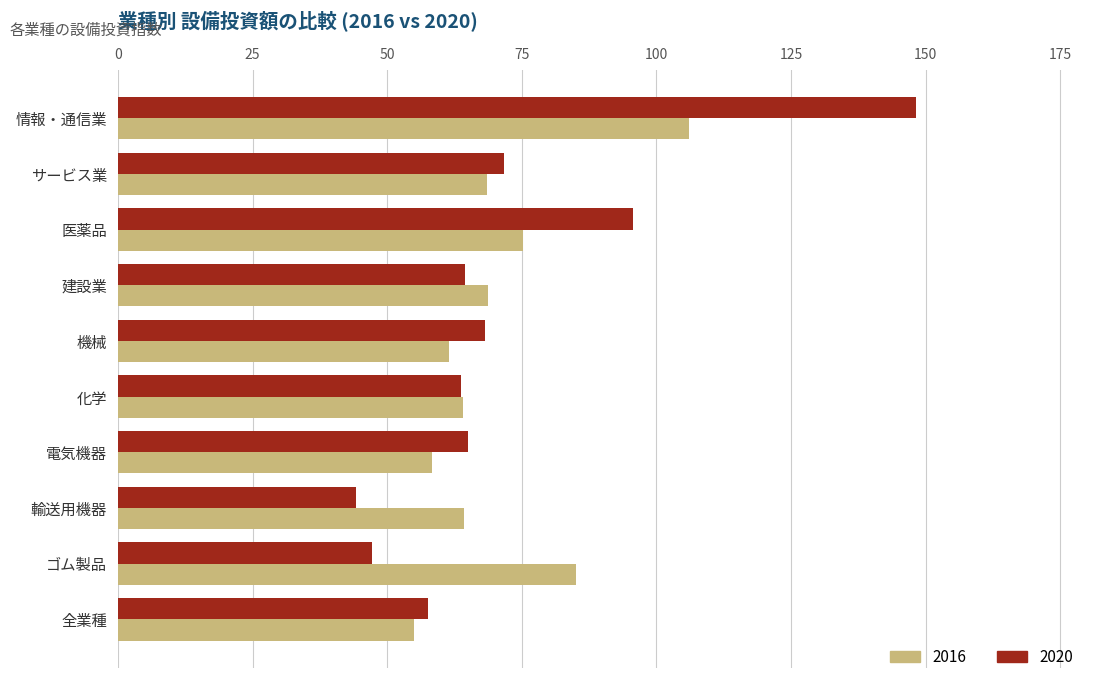

Which series has the largest range (max minus min)?

2020